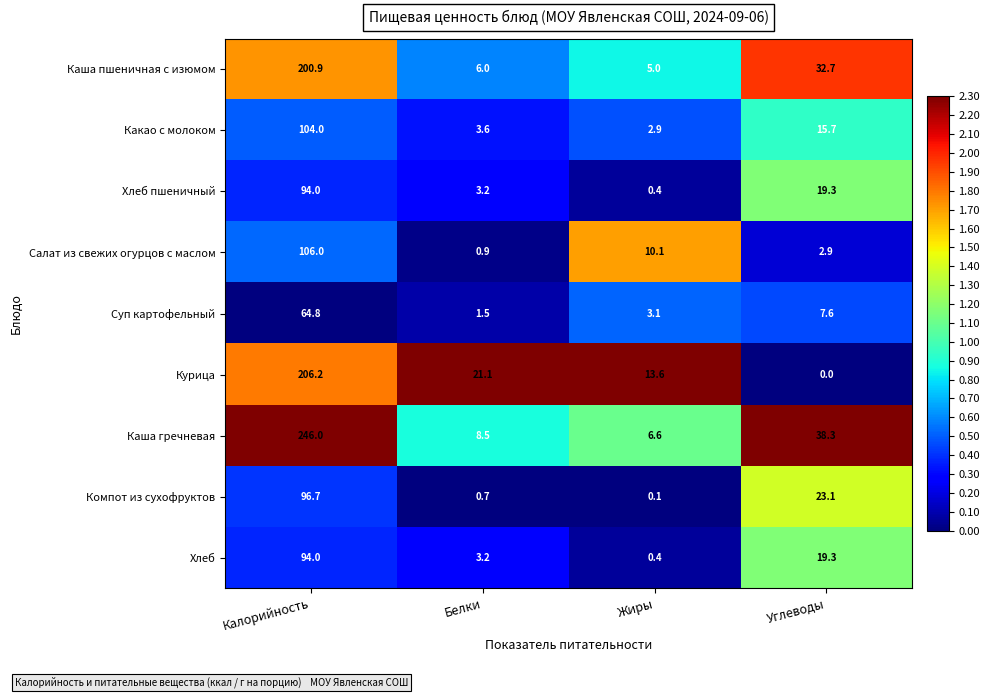

At which category is the sum across all series the highest?

Калорийность